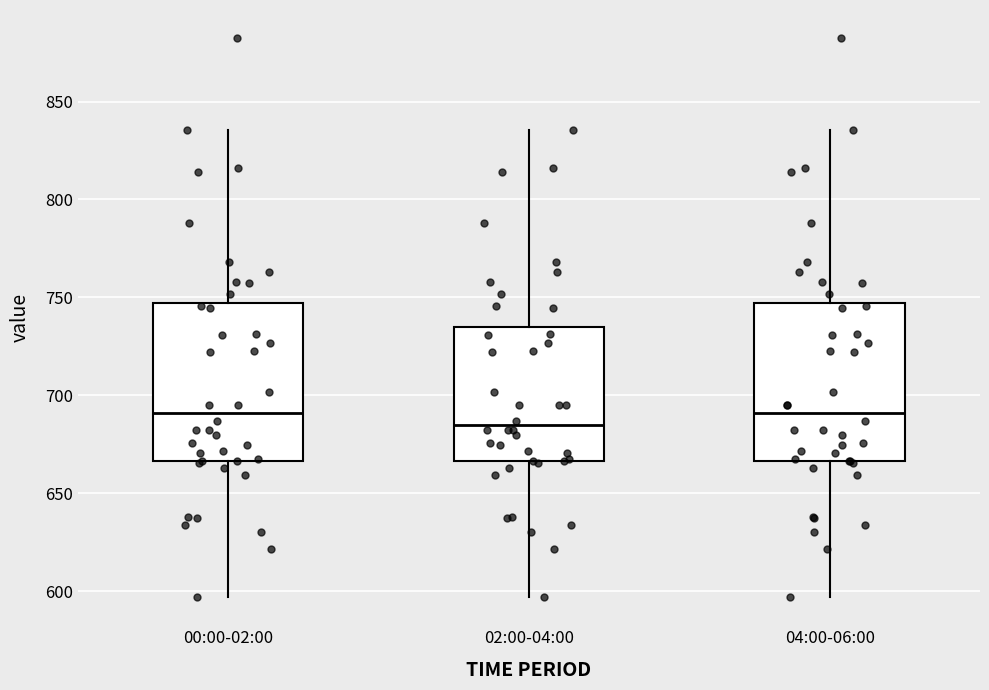

Which box has the lowest median line?

02:00-04:00